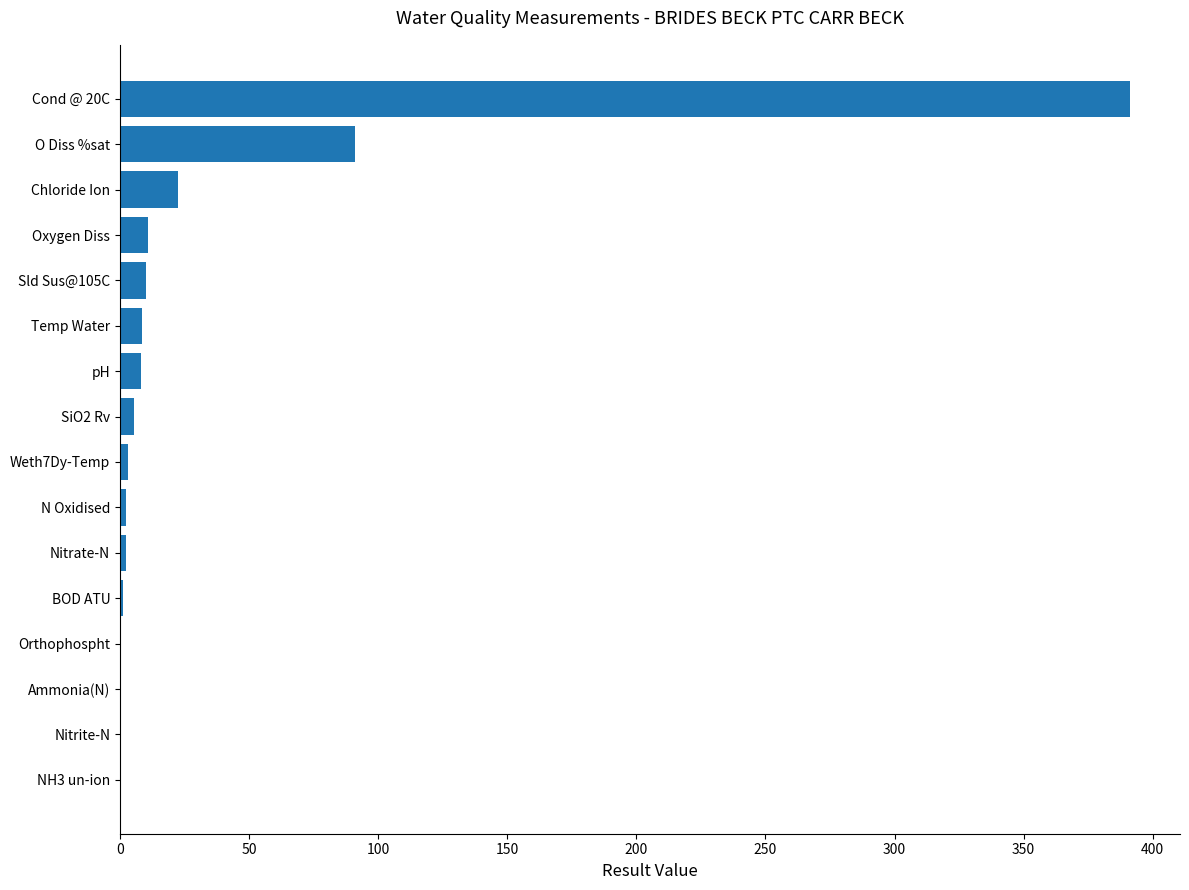

What is the maximum value shown in the chart?

391.0